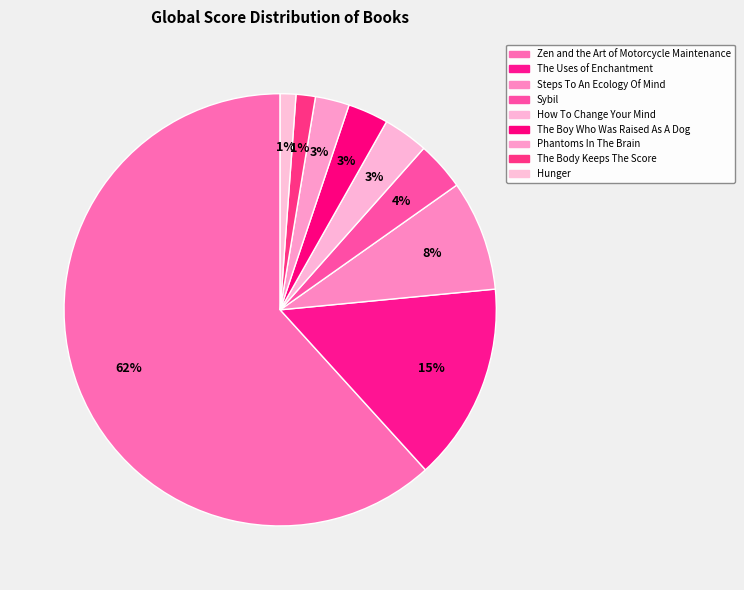

The Zen and the Art of Motorcycle Maintenance slice represents 62% of the pie. True or false?

True